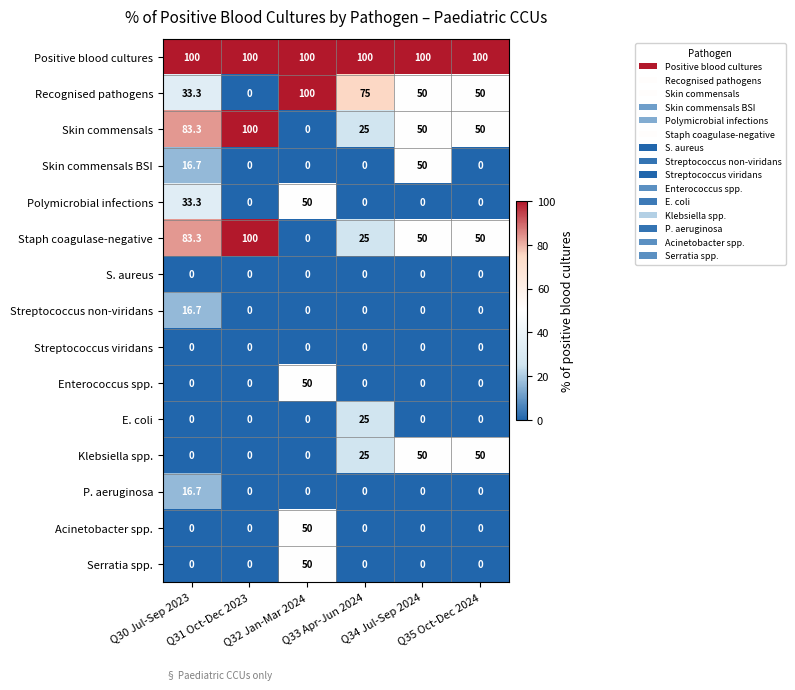

What is the difference between the maximum and second lowest values in the Skin commensals series?

75.0